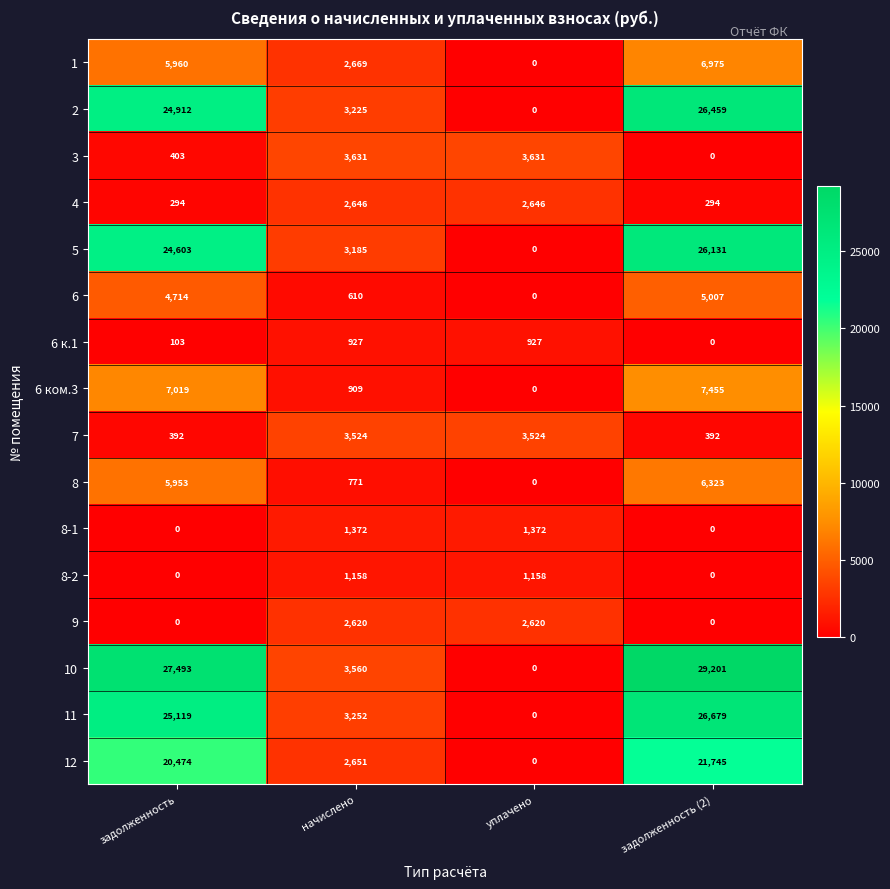

What is the total value across all series at задолженность?

147439